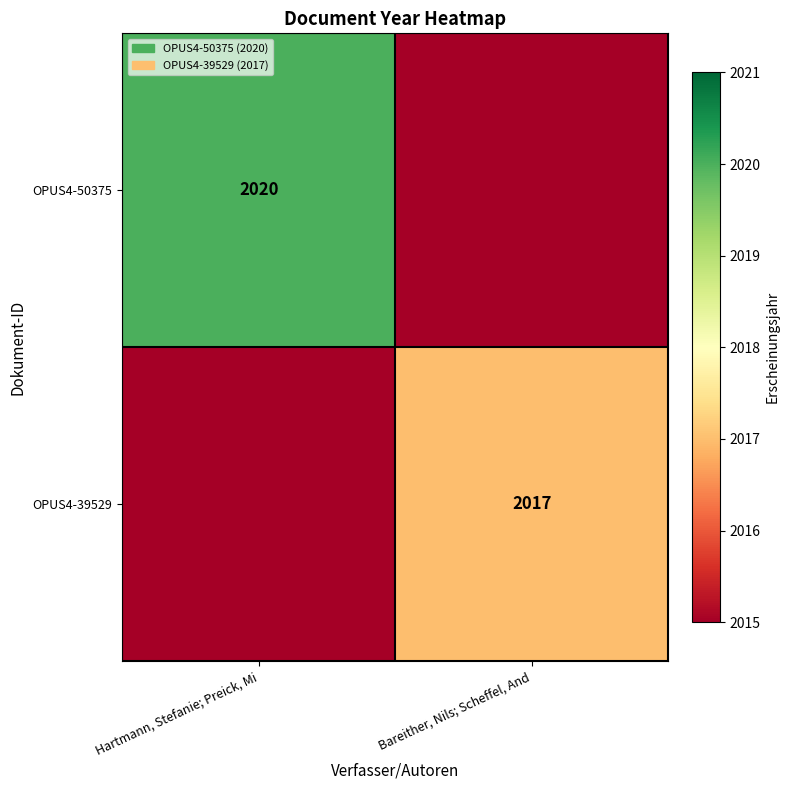

The OPUS4-39529 series shows 1226 at Bareither, Nils; Scheffel, And. True or false?

False